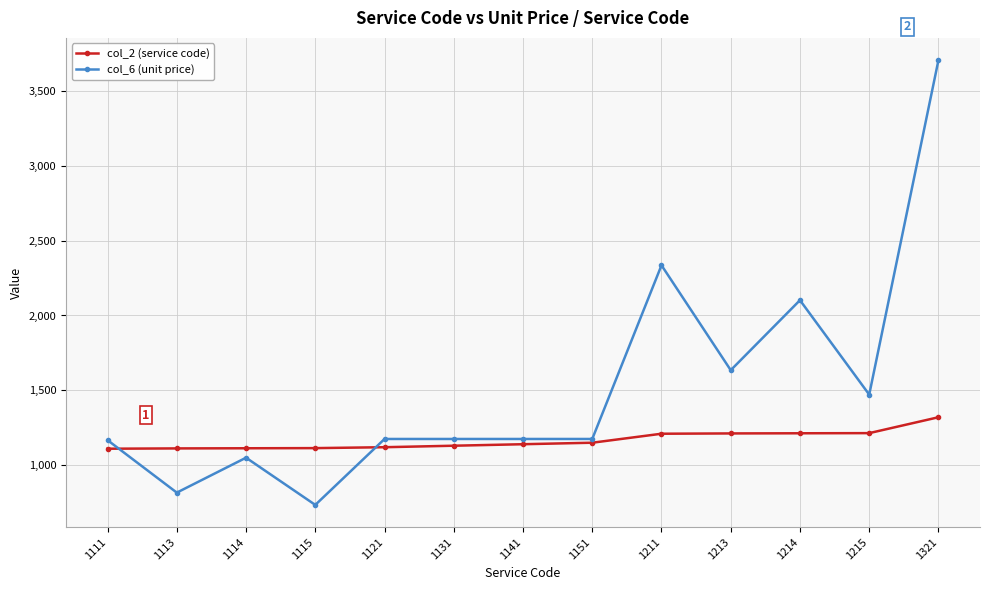

True or false: col_6 (unit price) has a value of 1176 at 1141.

True